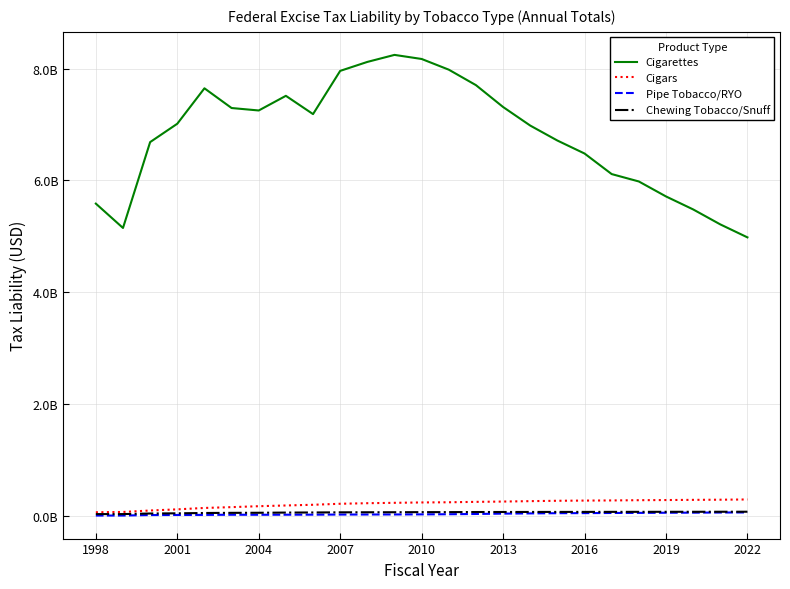

True or false: Chewing Tobacco/Snuff and Cigarettes intersect in this chart.

False